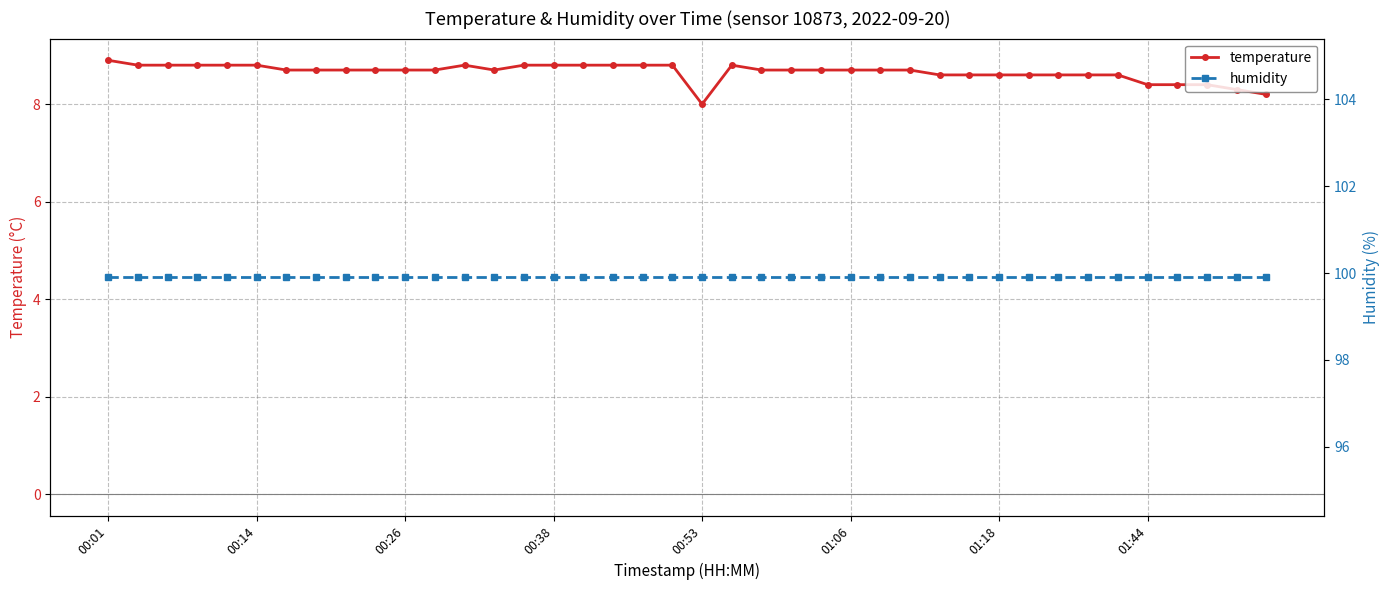

What is the highest value of the temperature series?

8.9